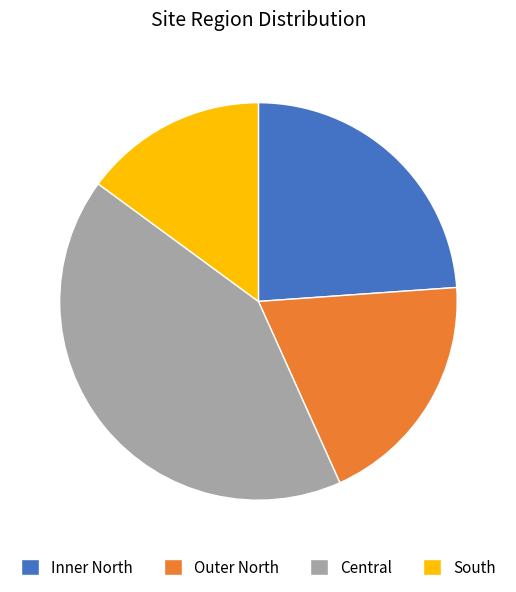

Is there a majority slice in this chart?

No